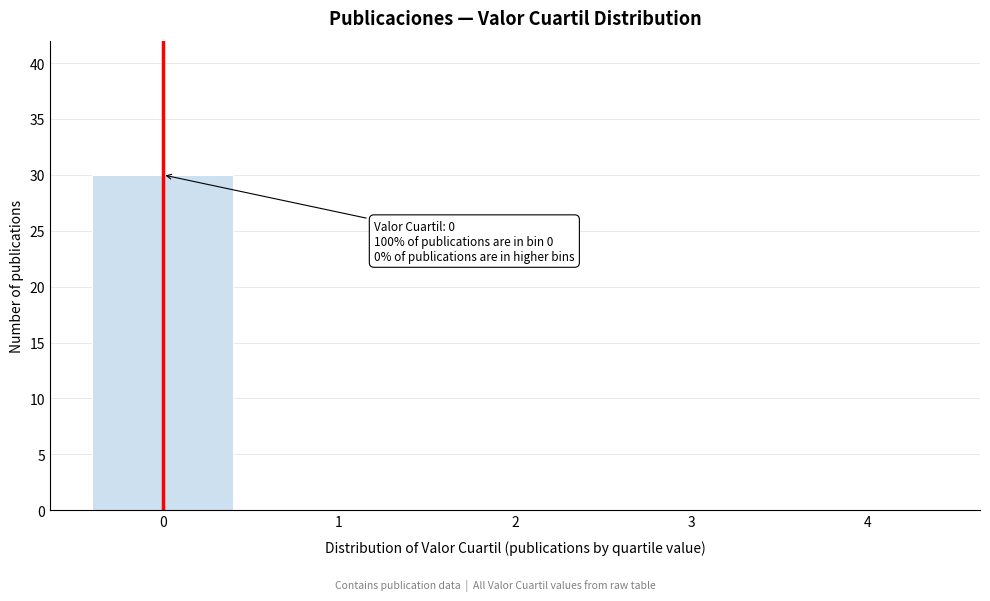

Reading right to left, what are all the values shown in this chart?

4=0	3=0	2=0	1=0	0=30